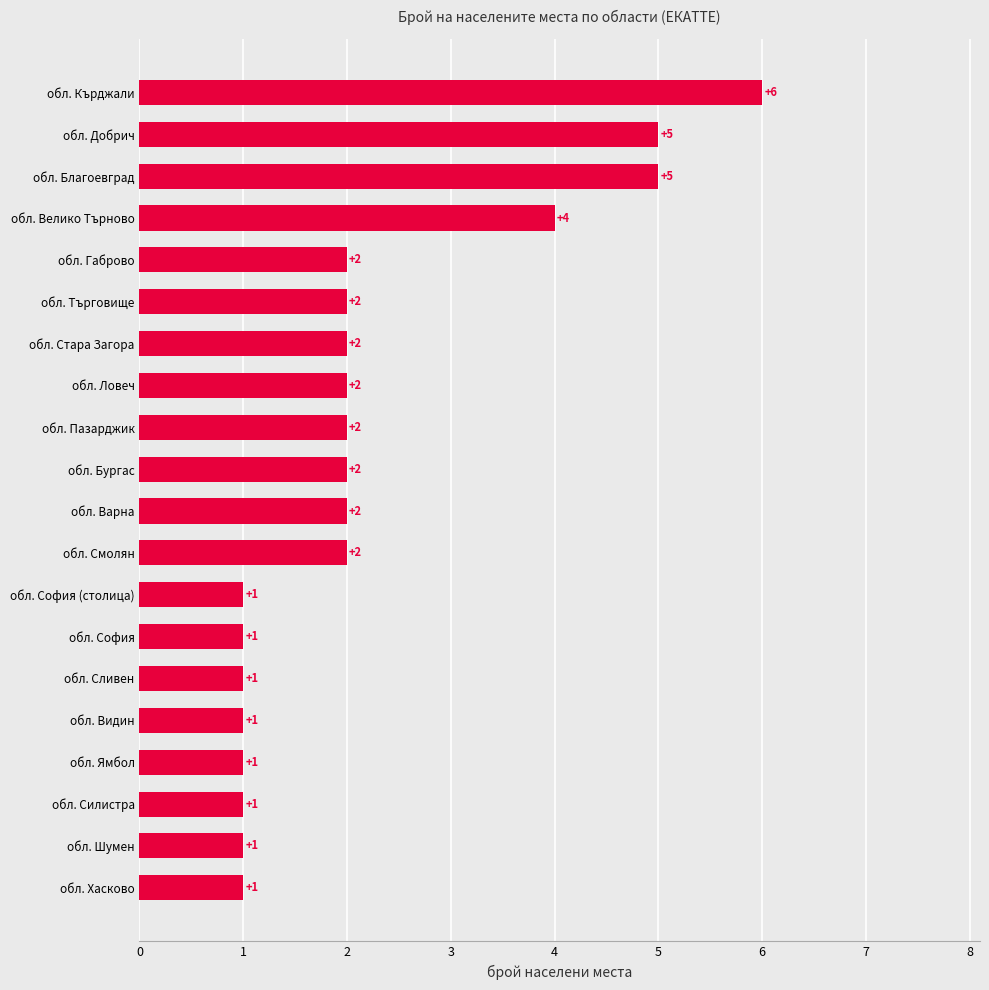

At which category does the chart reach its peak across all series?

обл. Кърджали